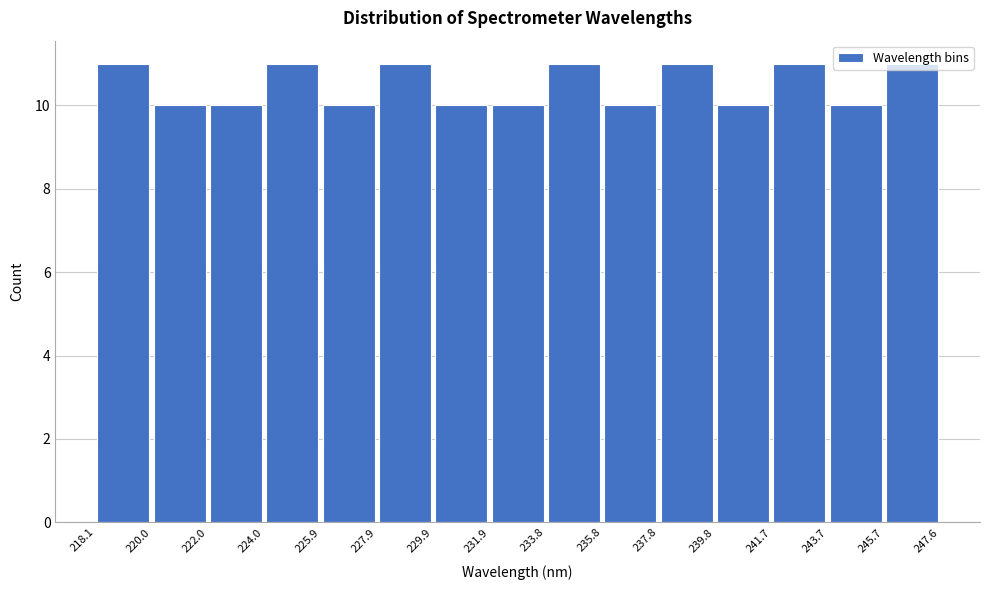

Reading left to right, list every bar in this chart as the range it spans on the x-axis followed by its height. The values are not printed on the chart, so give them approximately, as read against the axis.

218.1 to 220.0: 11
220.0 to 222.0: 10
222.0 to 224.0: 10
224.0 to 225.9: 11
225.9 to 227.9: 10
227.9 to 229.9: 11
229.9 to 231.9: 10
231.9 to 233.8: 10
233.8 to 235.8: 11
235.8 to 237.8: 10
237.8 to 239.8: 11
239.8 to 241.7: 10
241.7 to 243.7: 11
243.7 to 245.7: 10
245.7 to 247.6: 11